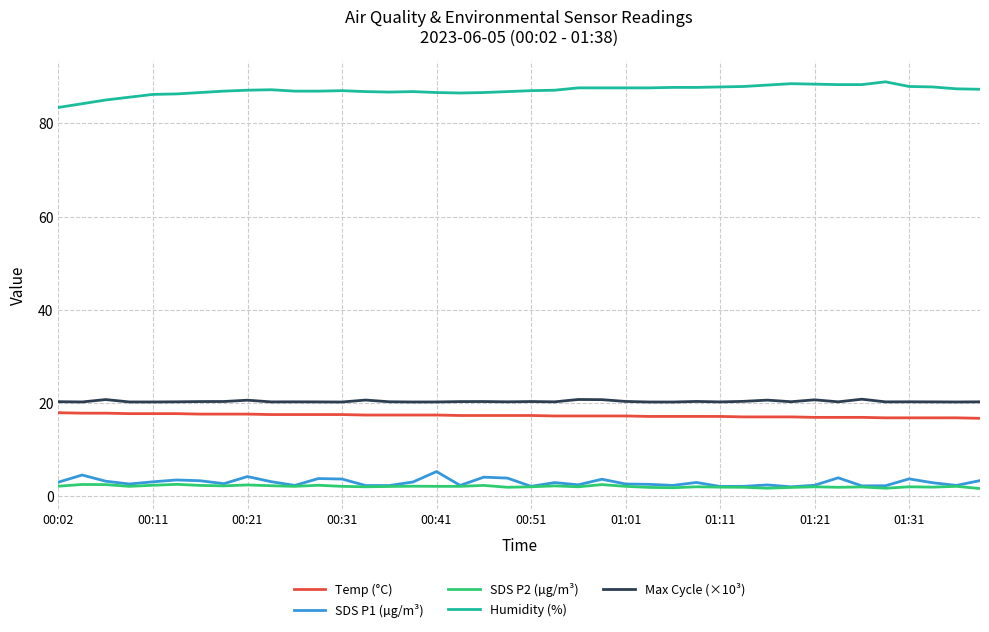

What is the highest value of the Temp (°C) series?

17.9